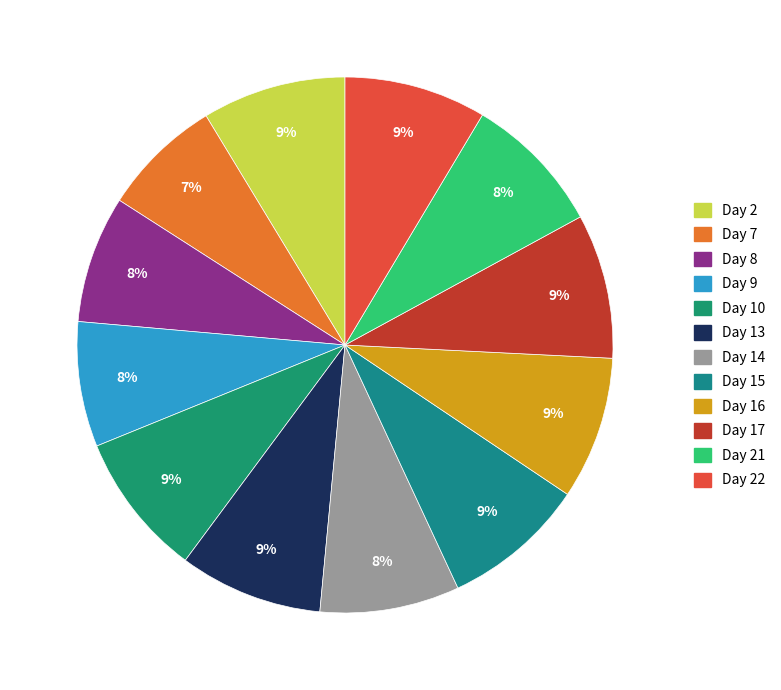

How many slices are in this pie chart?

12